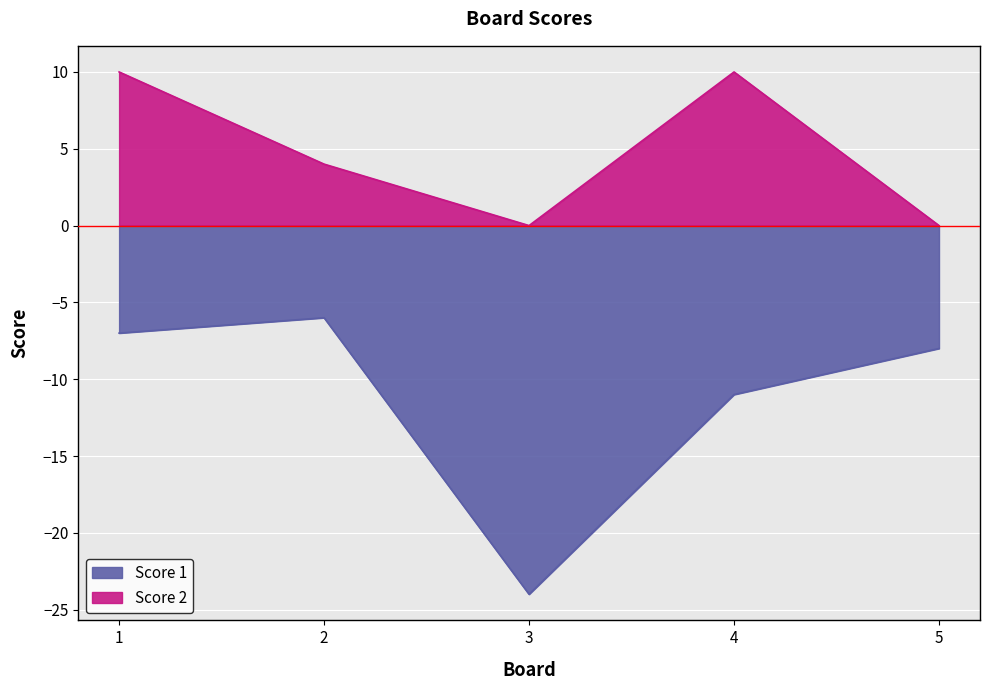

Which series has the largest range (max minus min)?

Score 1